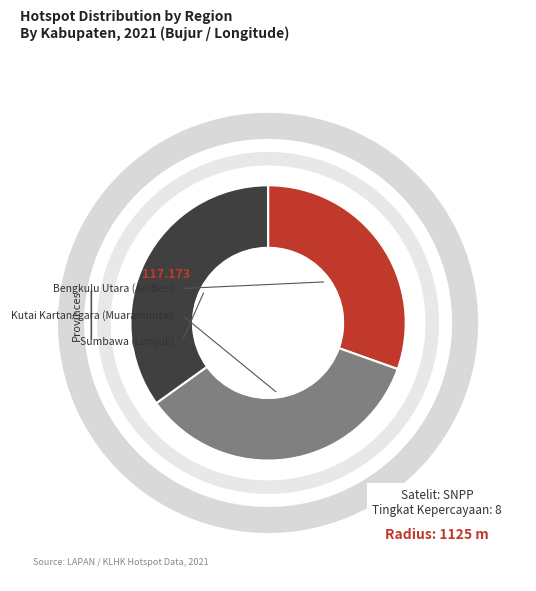

To the nearest percent, what is the average slice percentage?

33%